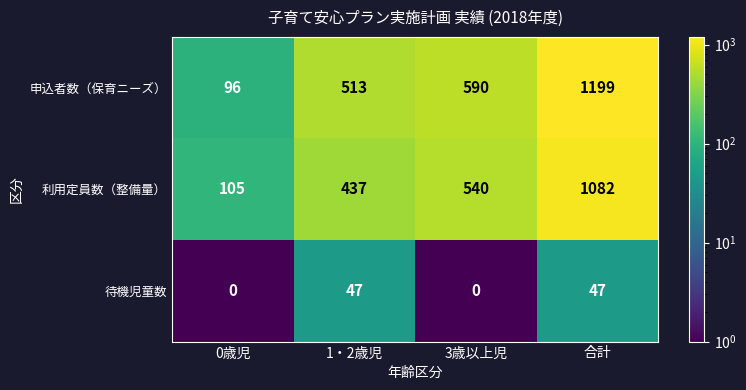

The value of 利用定員数（整備量） at 1・2歳児 is 682. True or false?

False